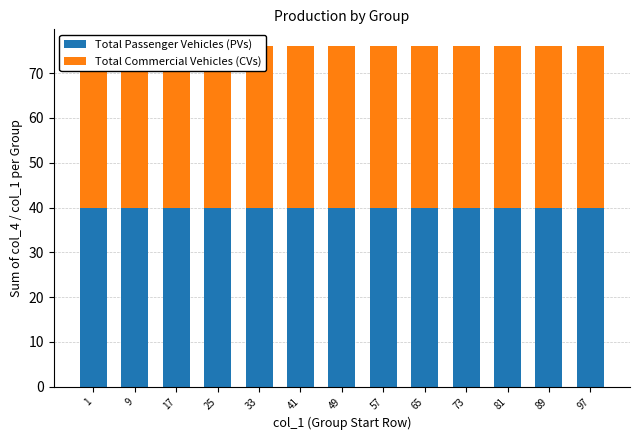

How many categories are shown in the chart?

13